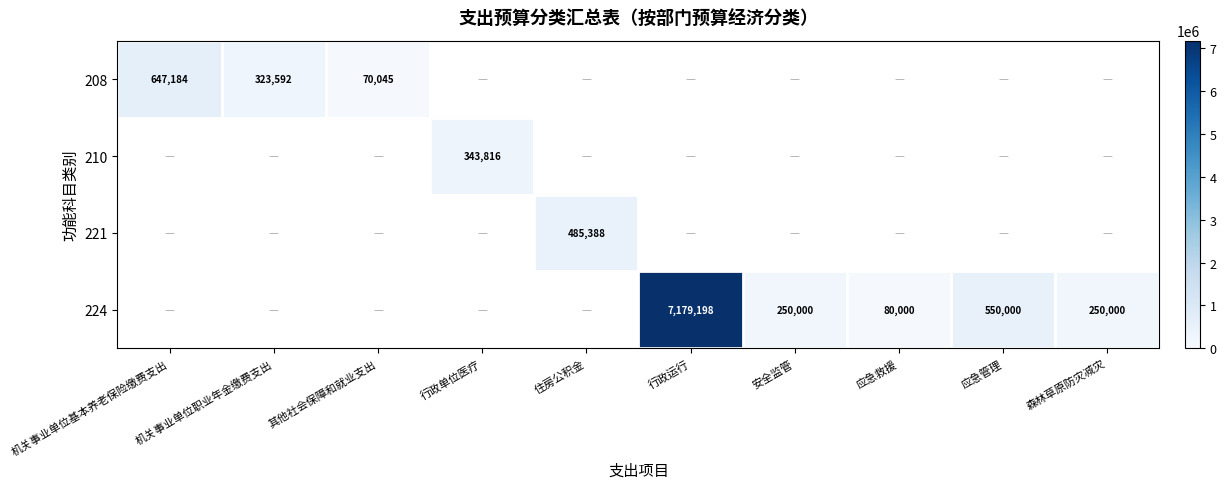

Is it true that 224 equals 250000 at 森林草原防灾减灾?

True